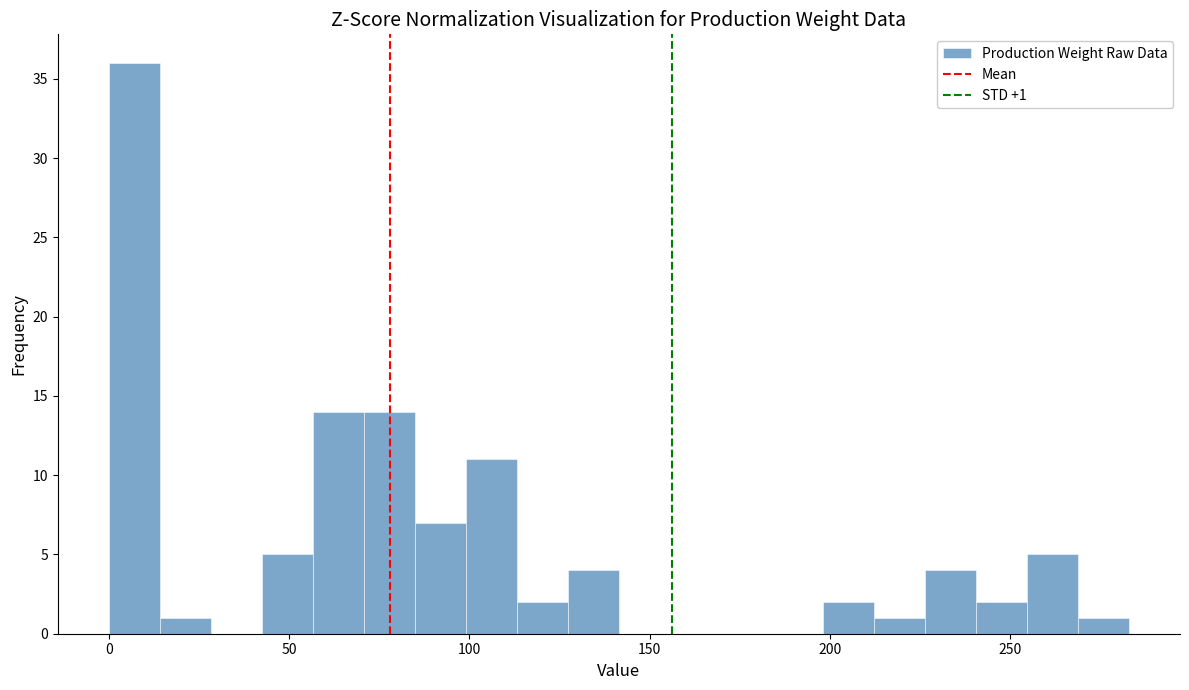

Read against the x-axis, roughly where is the centre of the tallest bar?

5